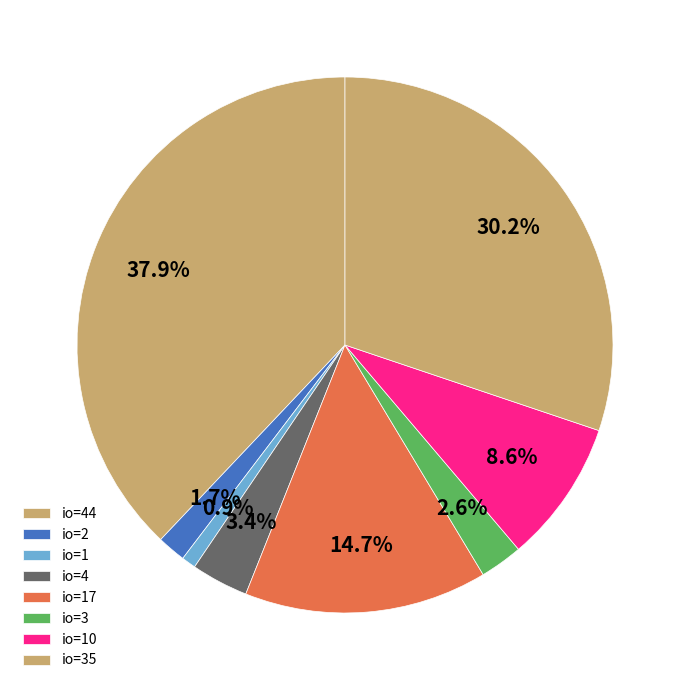

How many segments does this pie chart have?

8